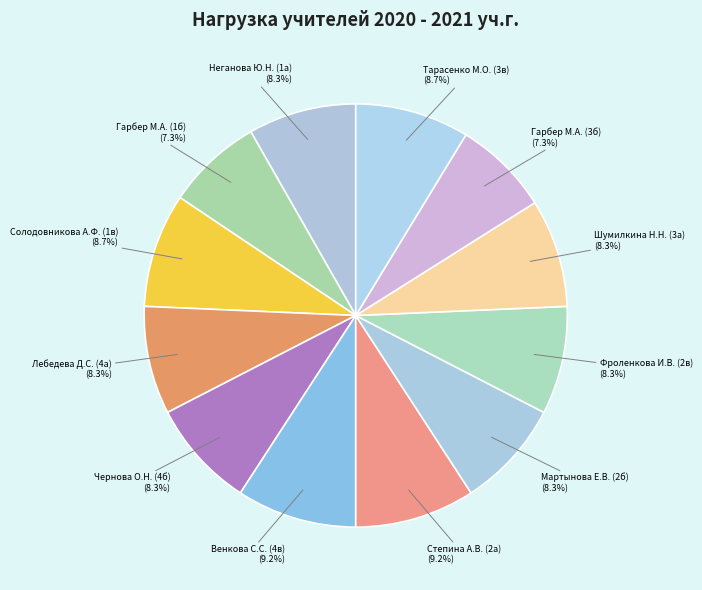

How many segments does this pie chart have?

12